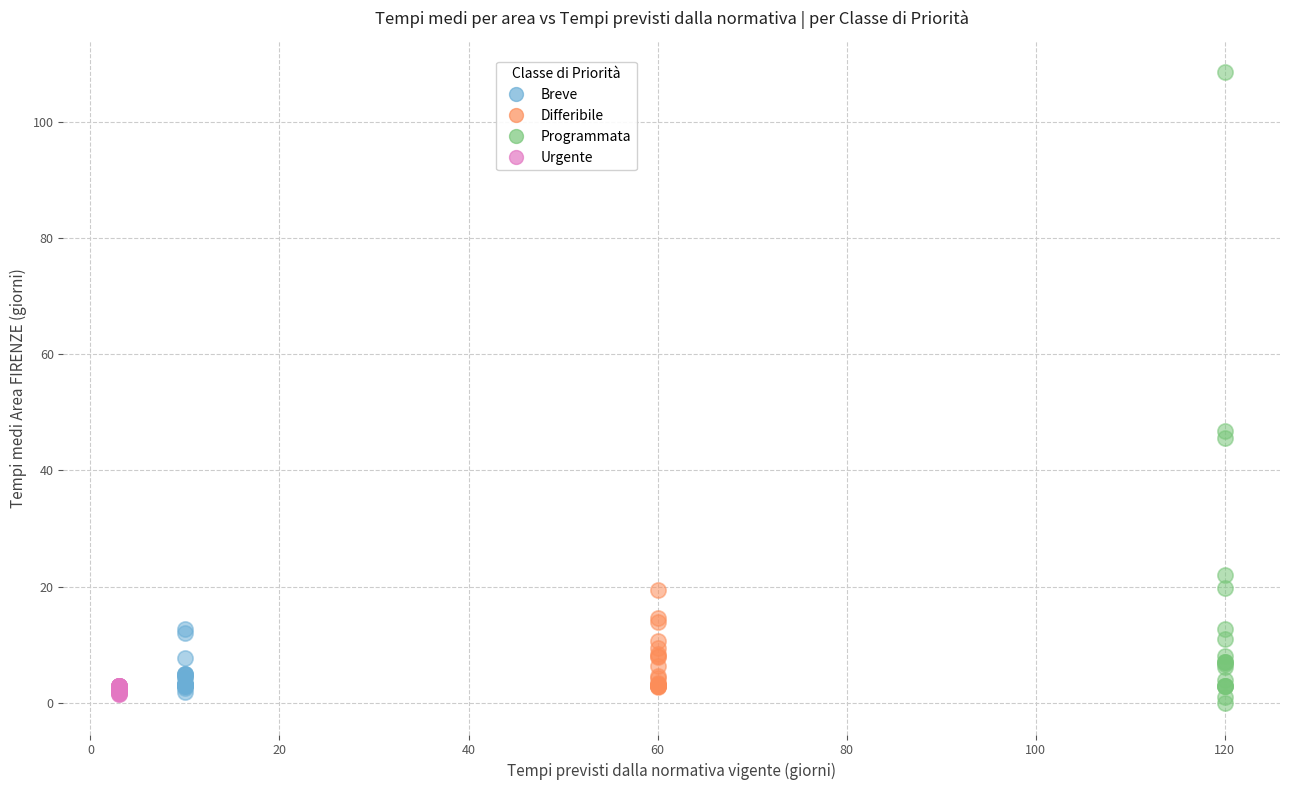

Which series contains the highest Y value?

Programmata